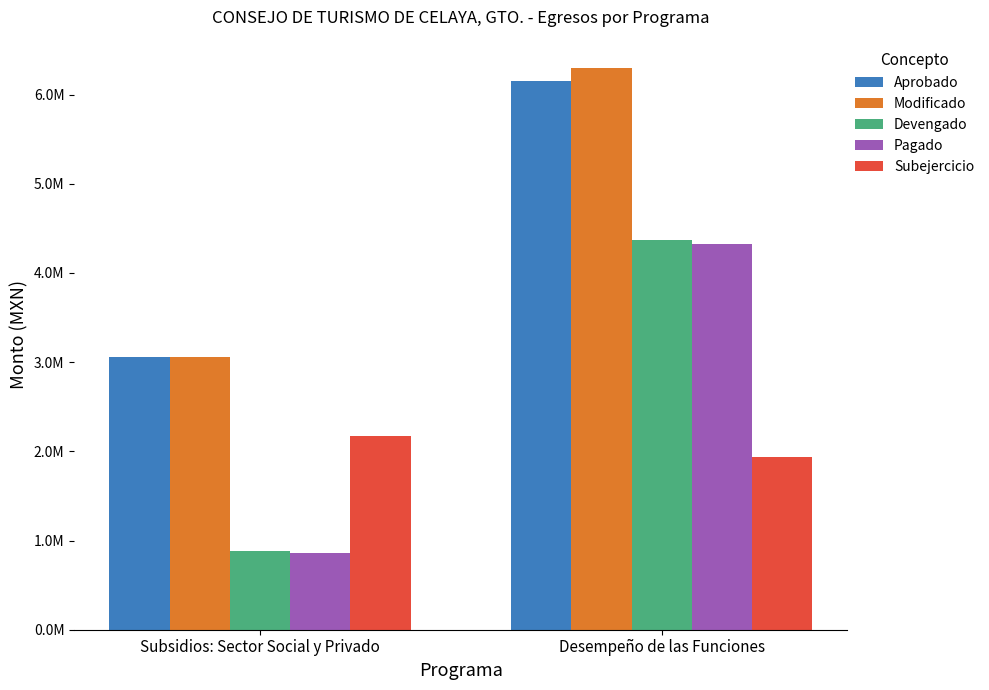

What is the total value across all series at Subsidios: Sector Social y Privado?

10045944.7